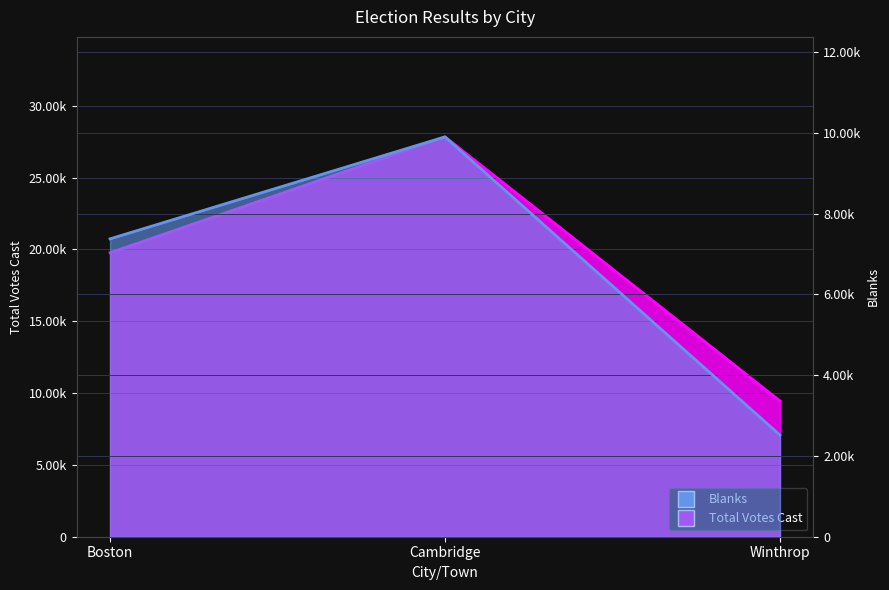

Reading right to left, list all the values displayed in this chart.

Blanks: Winthrop=2517	Cambridge=9900	Boston=7375
Total Votes Cast: Winthrop=9451	Cambridge=27834	Boston=19764